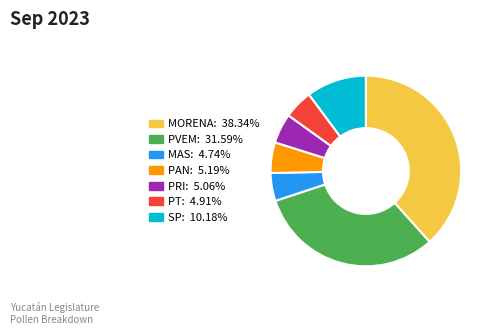

Which slice is the largest?

MORENA